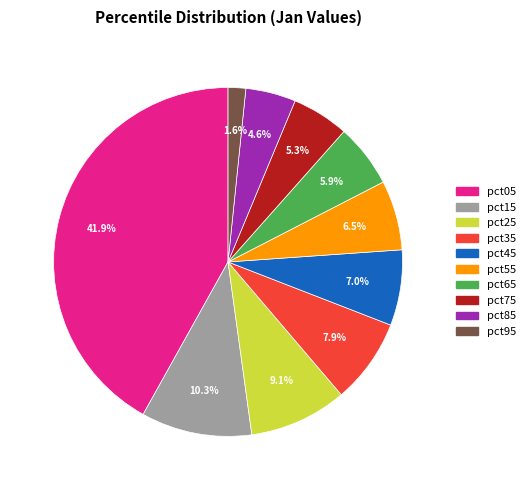

Is it true that pct35 is 22% of the pie?

False